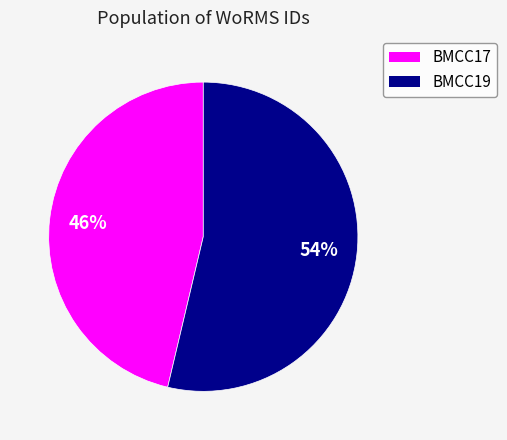

Combined, do BMCC19 and BMCC17 account for over 50%?

Yes